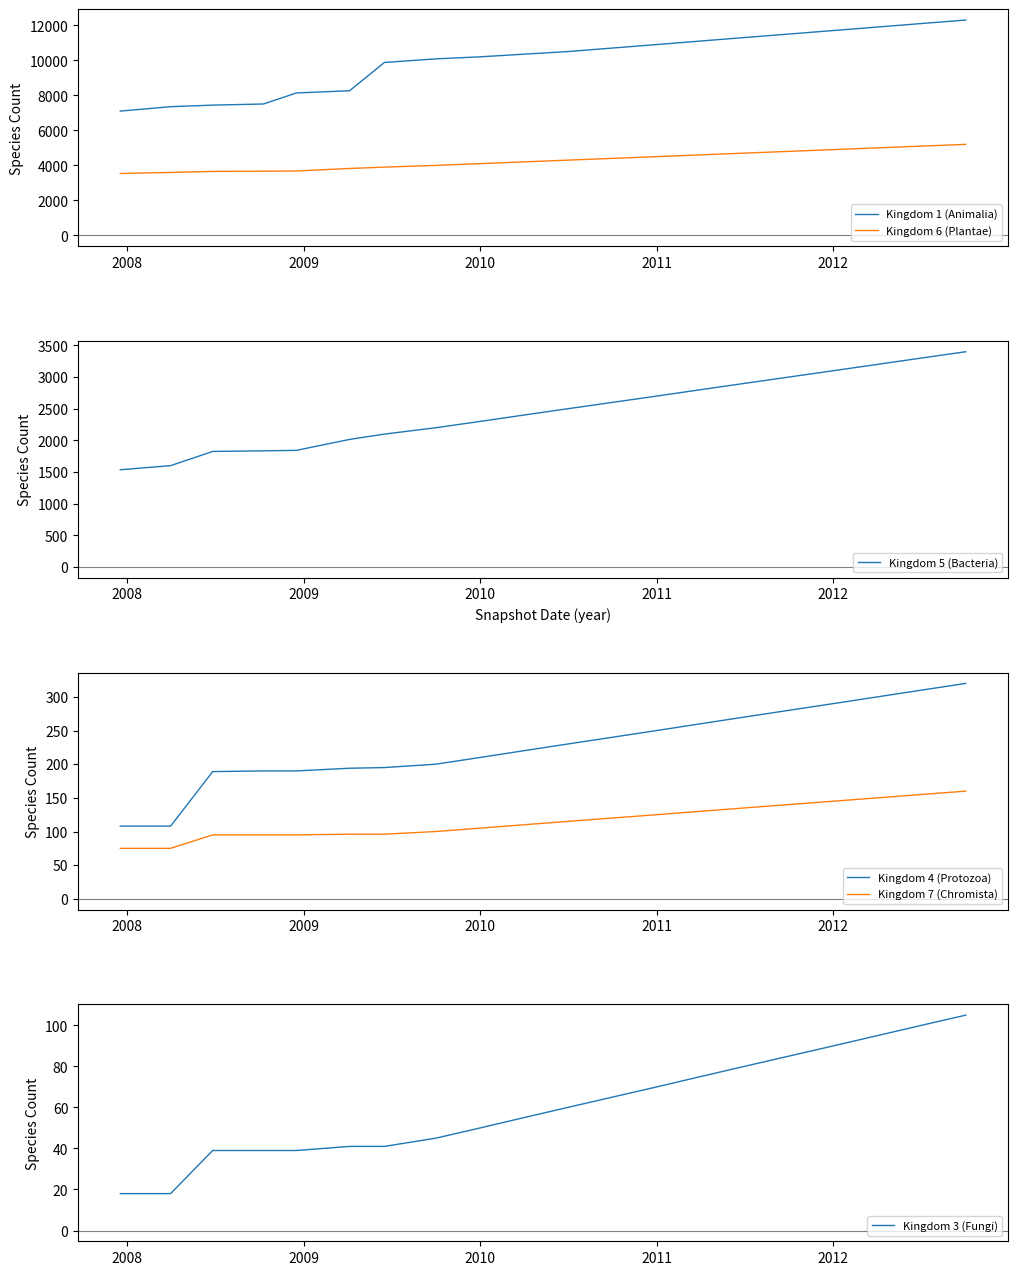

What is the difference between the second highest and second lowest values in the Kingdom 5 (Bacteria) series?

1698